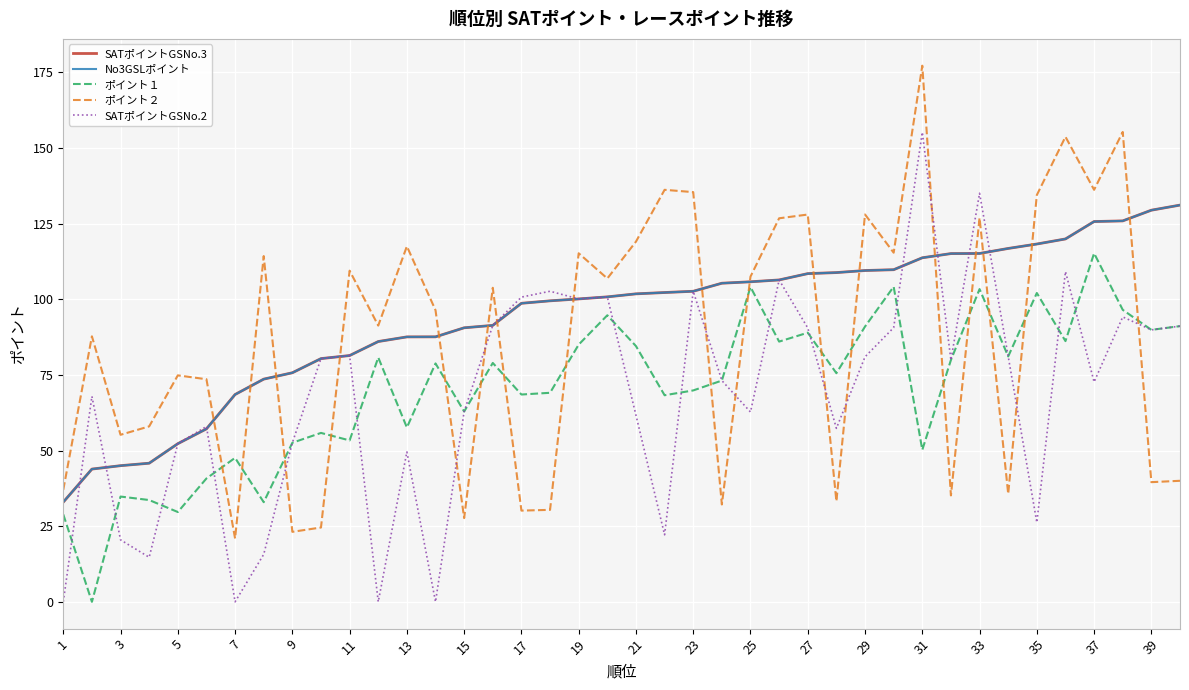

Does the chart have visible grid lines?

Yes